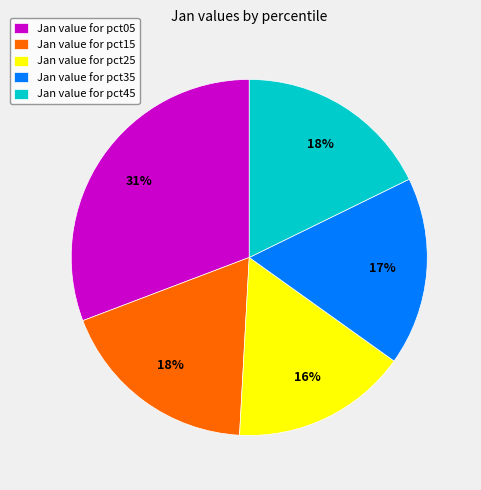

Is there any slice that represents more than half of the pie?

No